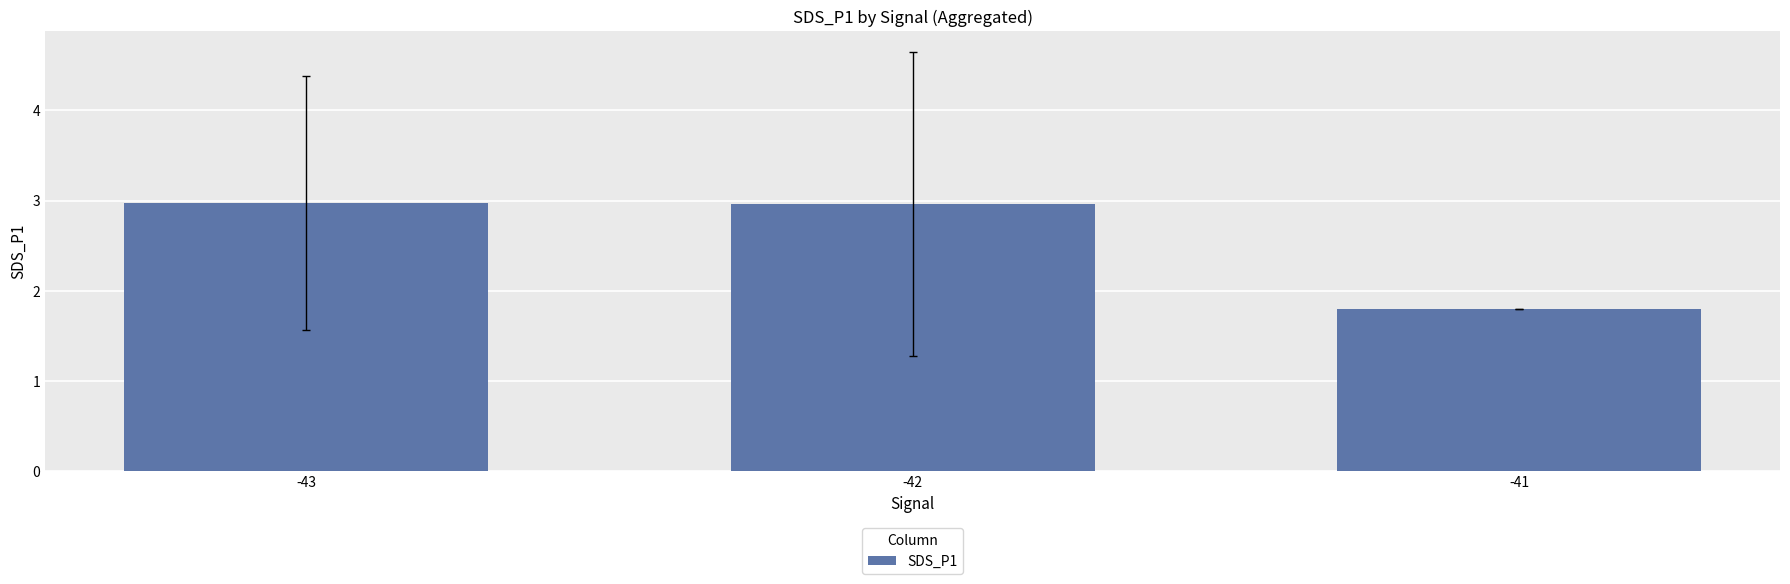

Is it true that the value at -42 is 3.0?

True